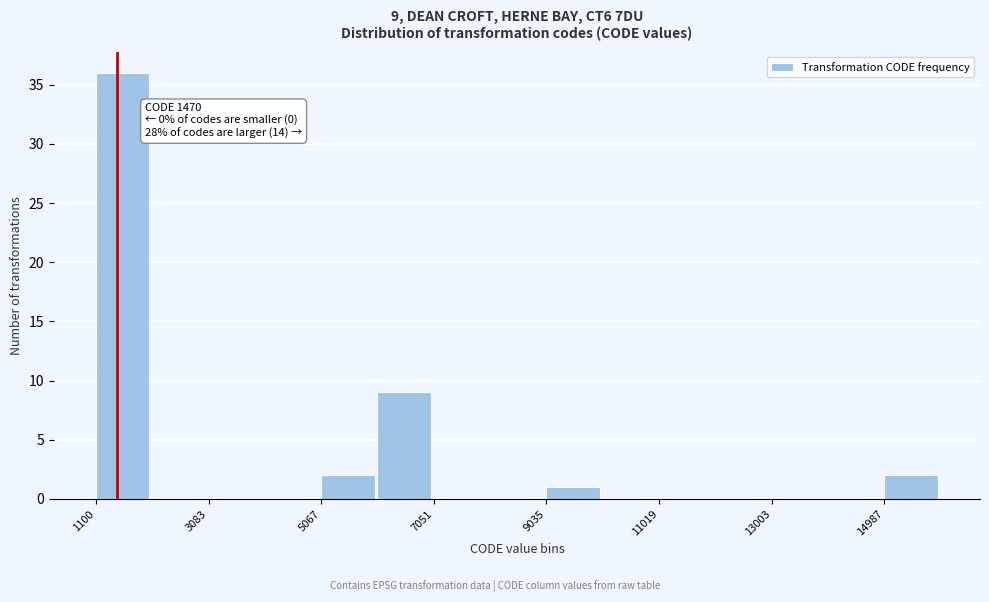

Over which range of the x-axis is the bar tallest?

1200 to 2000